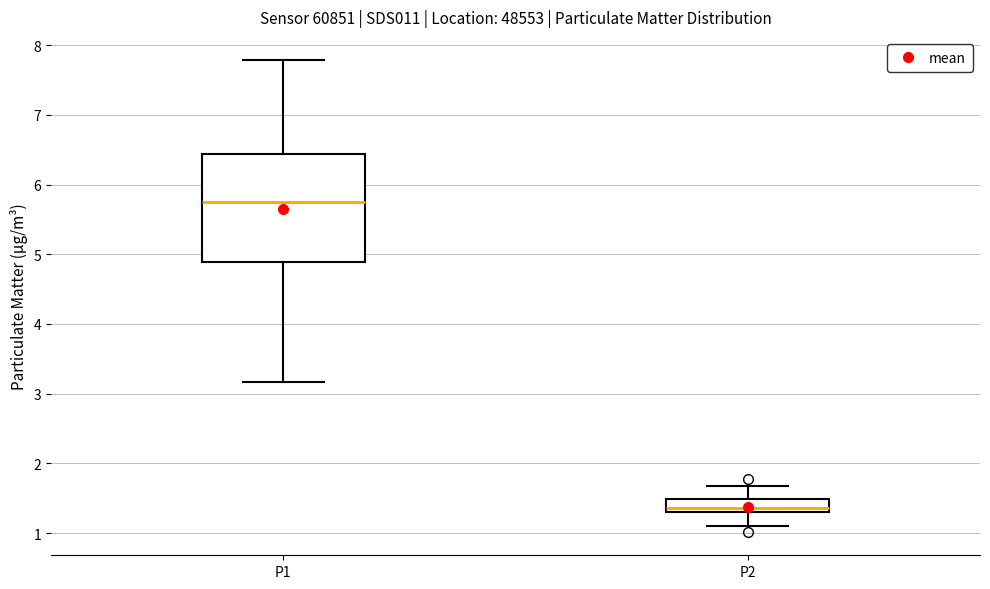

Comparing the boxes themselves (not the whiskers), which one is the tallest?

P1